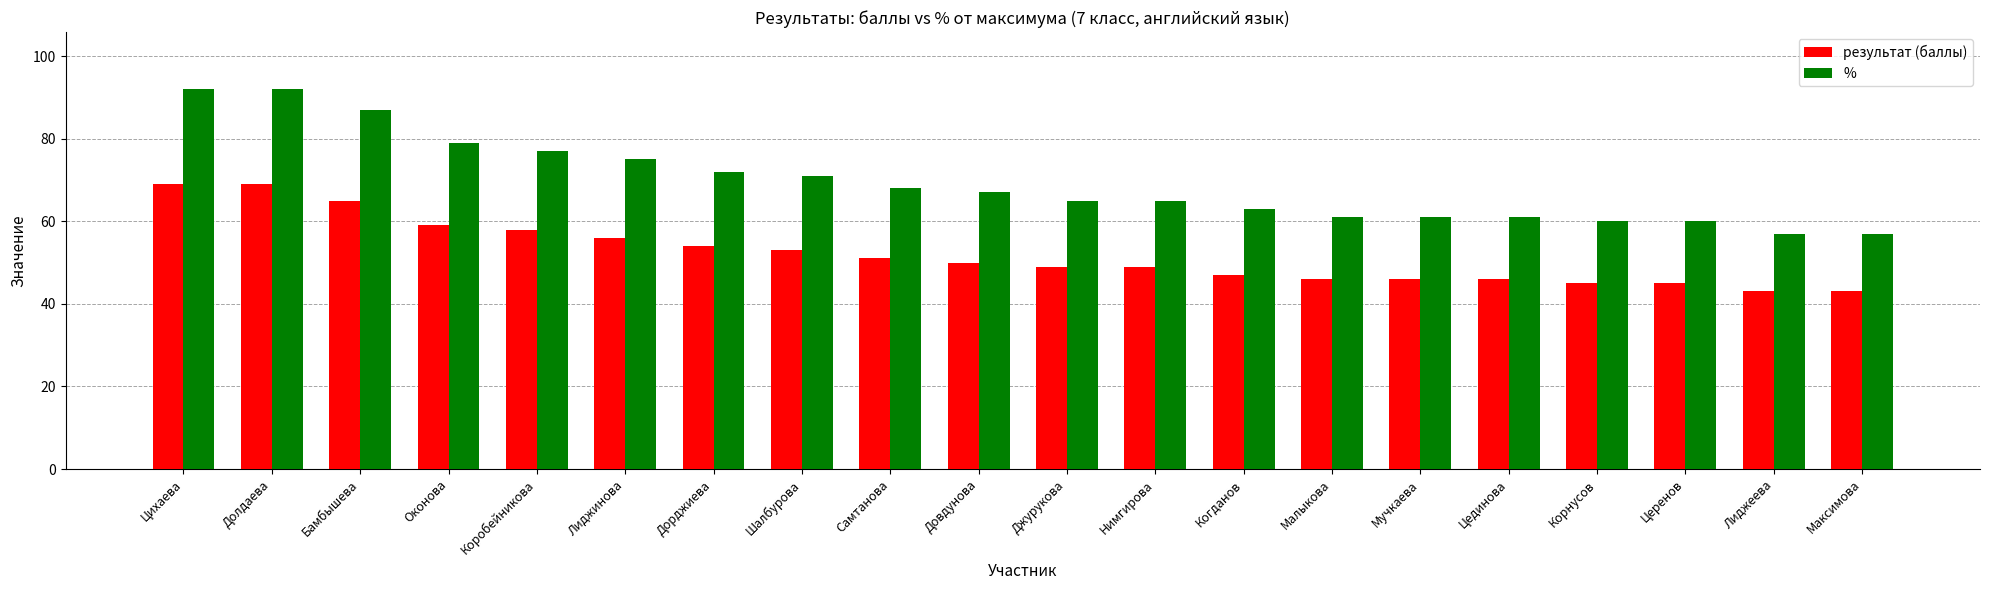

How many distinct data groups are displayed?

2